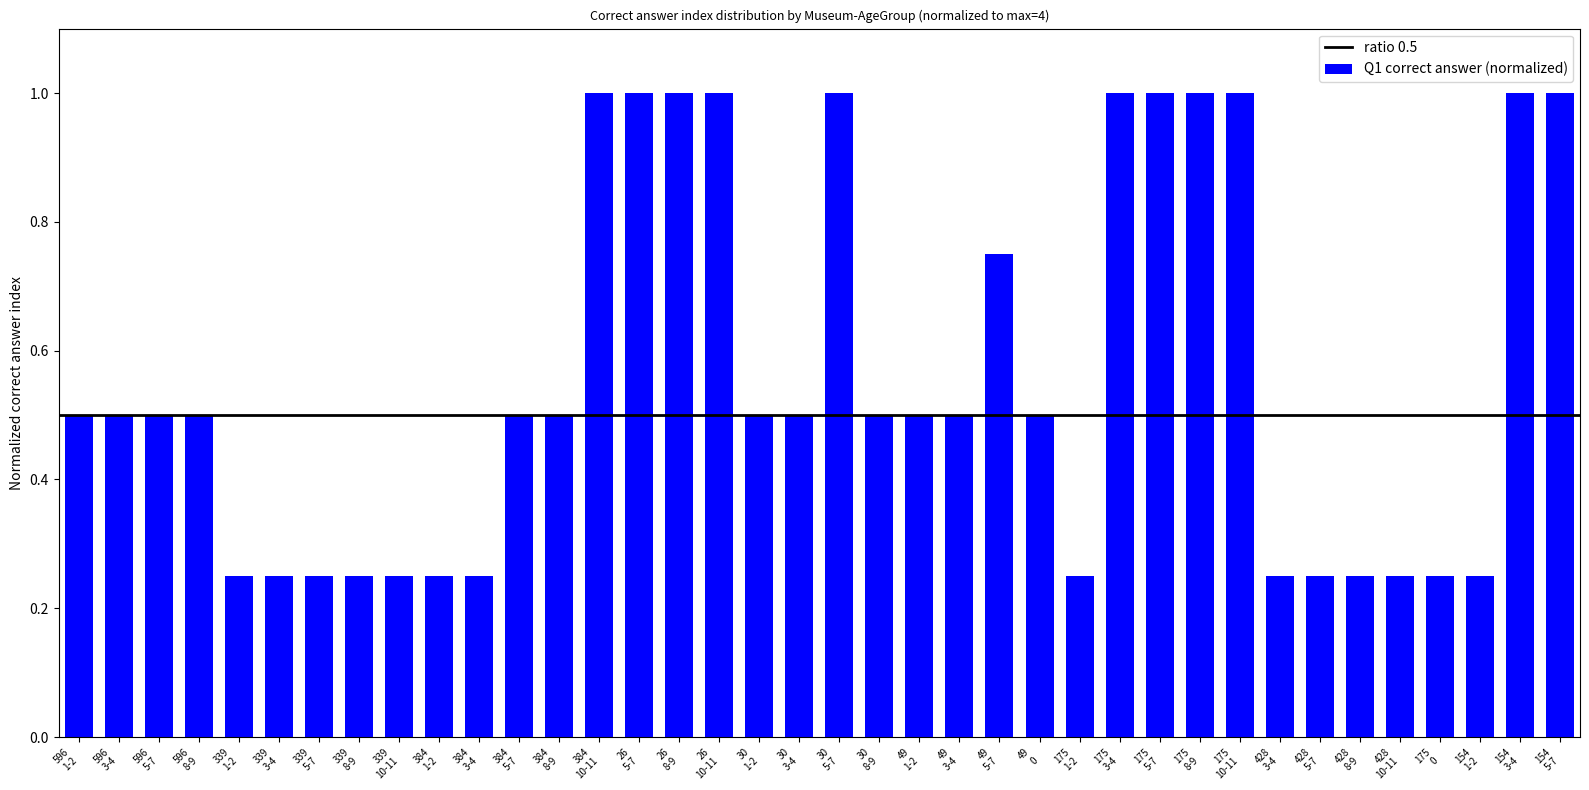

What is the value of the 16th bar from the left?

1.0